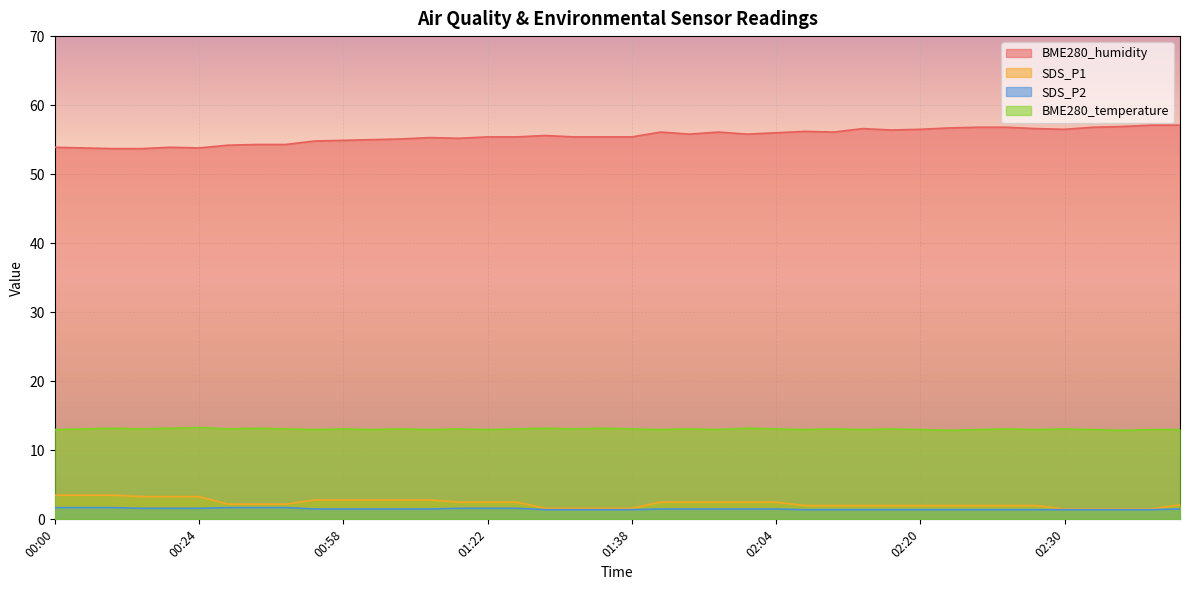

Reading left to right, what are all the values shown in this chart?

BME280_humidity: 00:00=53.9	00:02=53.8	00:04=53.7	00:10=53.7	00:16=53.9	00:24=53.8	00:30=54.2	00:46=54.3	00:48=54.3	00:56=54.8	00:58=54.9	01:04=55.0	01:06=55.1	01:08=55.3	01:10=55.2	01:22=55.4	01:24=55.4	01:32=55.6	01:34=55.4	01:36=55.4	01:38=55.4	01:52=56.1	01:56=55.8	01:58=56.1	02:02=55.8	02:04=56.0	02:10=56.2	02:12=56.1	02:14=56.6	02:18=56.4	02:20=56.5	02:22=56.7	02:24=56.8	02:26=56.8	02:28=56.6	02:30=56.5	02:38=56.8	02:42=56.9	02:46=57.1	02:50=57.1
SDS_P1: 00:00=3.5	00:02=3.5	00:04=3.5	00:10=3.3	00:16=3.3	00:24=3.3	00:30=2.2	00:46=2.2	00:48=2.2	00:56=2.8	00:58=2.8	01:04=2.8	01:06=2.8	01:08=2.8	01:10=2.5	01:22=2.5	01:24=2.5	01:32=1.6	01:34=1.6	01:36=1.6	01:38=1.6	01:52=2.5	01:56=2.5	01:58=2.5	02:02=2.5	02:04=2.5	02:10=2.0	02:12=2.0	02:14=2.0	02:18=2.0	02:20=2.0	02:22=2.0	02:24=2.0	02:26=2.0	02:28=2.0	02:30=1.5	02:38=1.5	02:42=1.5	02:46=1.5	02:50=2.1
SDS_P2: 00:00=1.7	00:02=1.7	00:04=1.7	00:10=1.6	00:16=1.6	00:24=1.6	00:30=1.7	00:46=1.7	00:48=1.7	00:56=1.5	00:58=1.5	01:04=1.5	01:06=1.5	01:08=1.5	01:10=1.6	01:22=1.6	01:24=1.6	01:32=1.4	01:34=1.4	01:36=1.4	01:38=1.4	01:52=1.5	01:56=1.5	01:58=1.5	02:02=1.5	02:04=1.5	02:10=1.4	02:12=1.4	02:14=1.4	02:18=1.4	02:20=1.4	02:22=1.4	02:24=1.4	02:26=1.4	02:28=1.4	02:30=1.4	02:38=1.4	02:42=1.4	02:46=1.4	02:50=1.5
BME280_temperature: 00:00=13.0	00:02=13.1	00:04=13.2	00:10=13.1	00:16=13.2	00:24=13.3	00:30=13.1	00:46=13.2	00:48=13.1	00:56=13.0	00:58=13.1	01:04=13.0	01:06=13.1	01:08=13.0	01:10=13.1	01:22=13.0	01:24=13.1	01:32=13.2	01:34=13.1	01:36=13.2	01:38=13.1	01:52=13.0	01:56=13.1	01:58=13.0	02:02=13.2	02:04=13.1	02:10=13.0	02:12=13.1	02:14=13.0	02:18=13.1	02:20=13.0	02:22=12.9	02:24=13.0	02:26=13.1	02:28=13.0	02:30=13.1	02:38=13.0	02:42=12.9	02:46=13.0	02:50=13.0